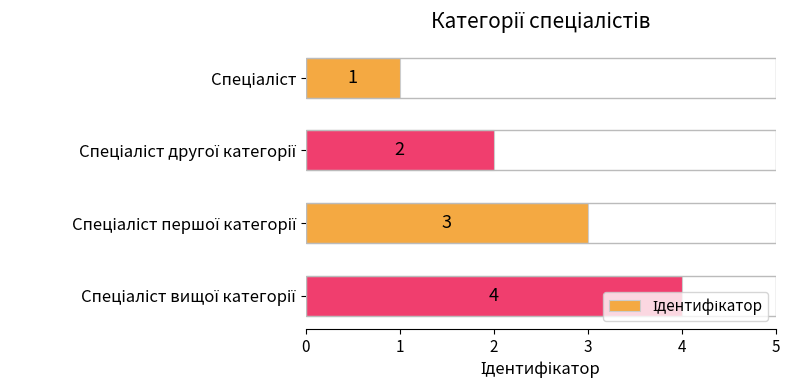

What is the maximum value shown in the chart?

4